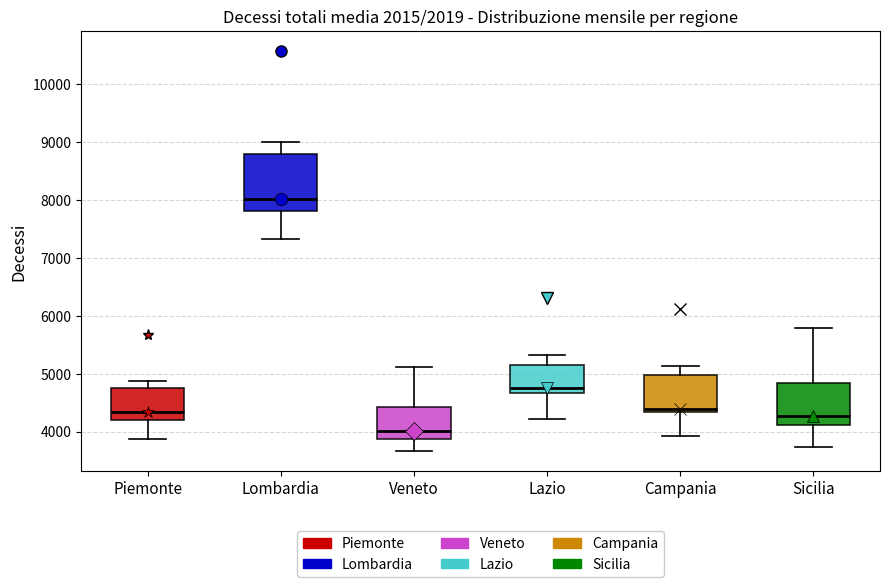

Comparing the boxes themselves (not the whiskers), which one is the tallest?

Lombardia